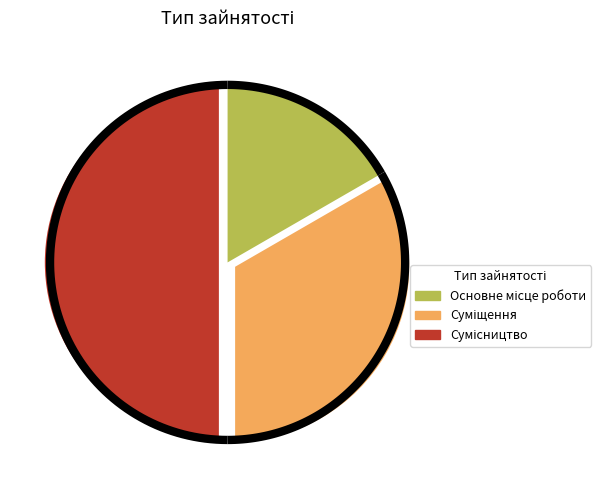

What percentage do Сумісництво and Основне місце роботи together represent?

66.7%